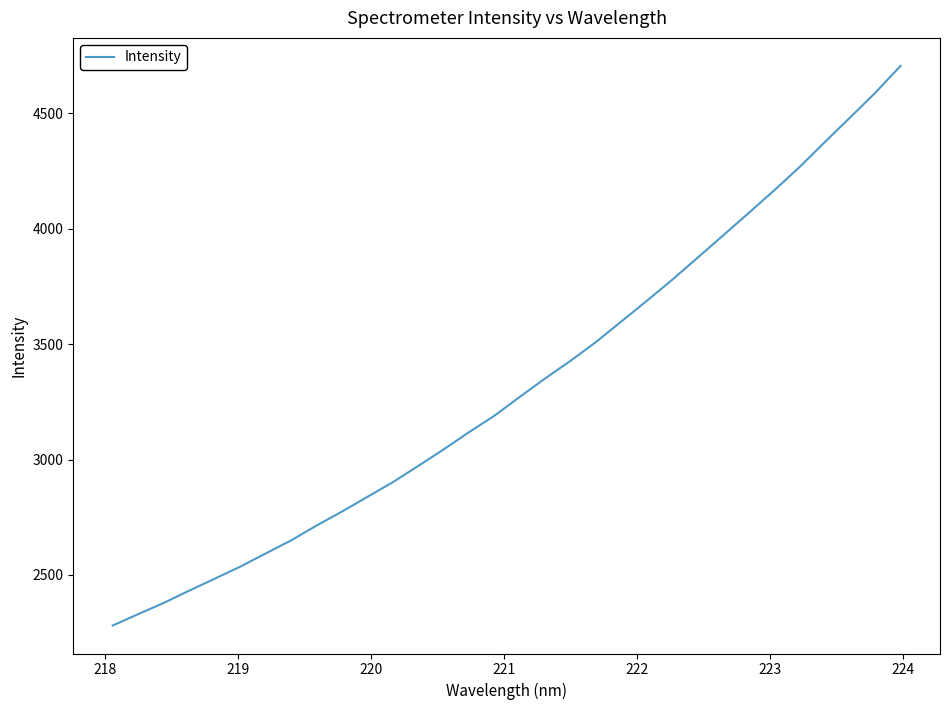

What is the maximum value shown in the chart?

4705.3